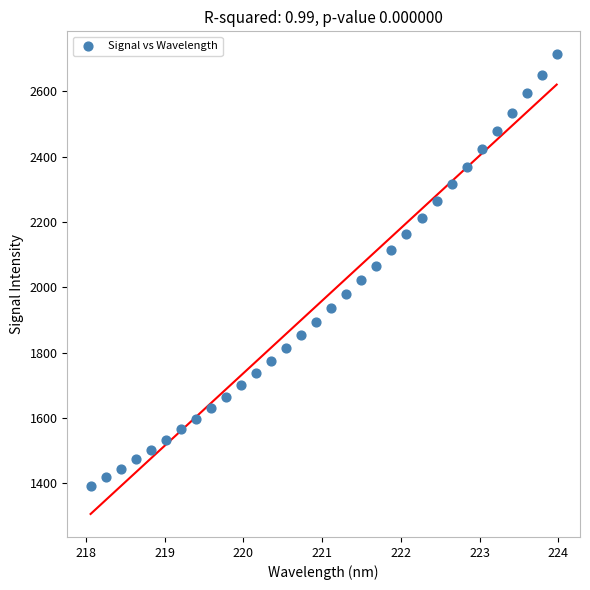

What is the range of Y values (max minus min)?

1320.0